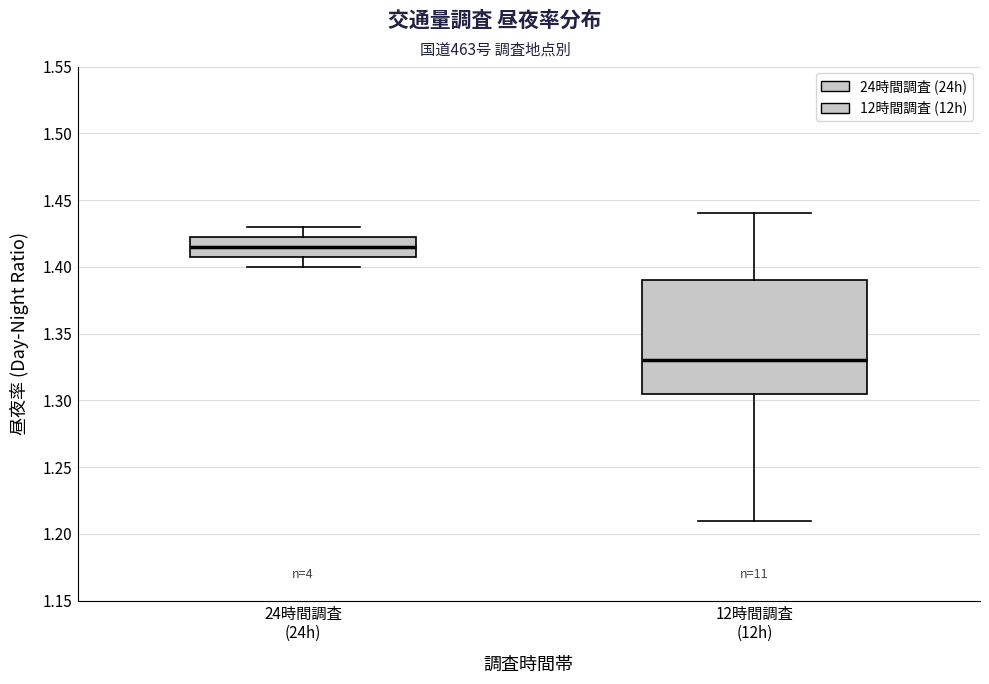

Where is the lower edge of the box for 24時間調査 (24h) on the y-axis? The values are not printed on the chart, so give them approximately, as read against the axis.

1.410